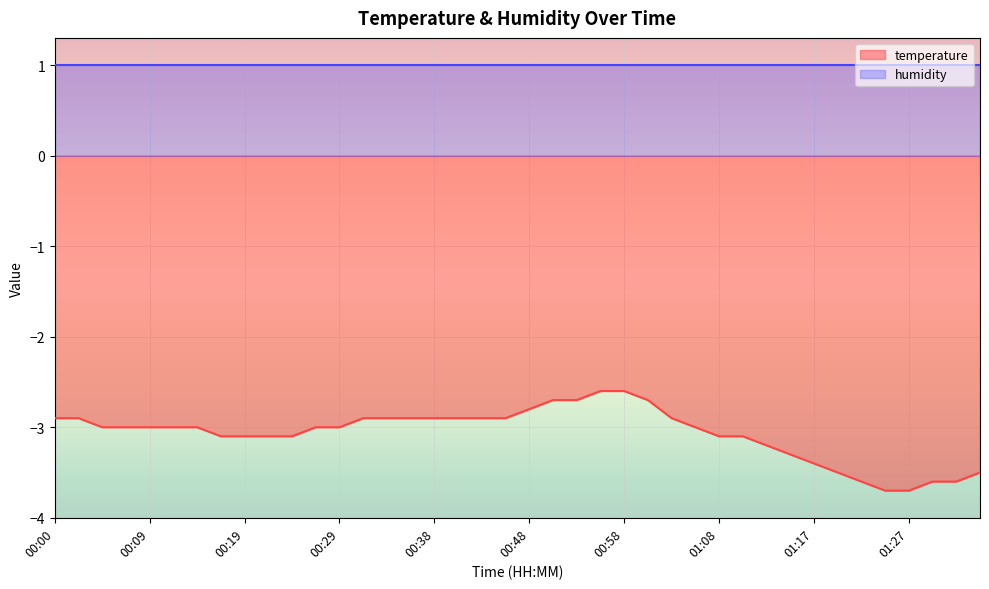

What is the sum of all values?

-122.8